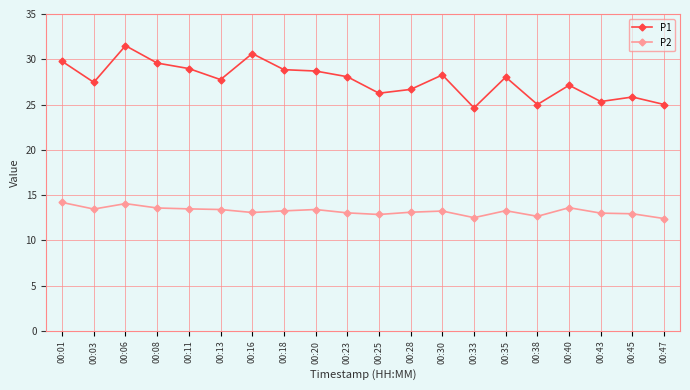

What is the average value of the P2 series?

13.2